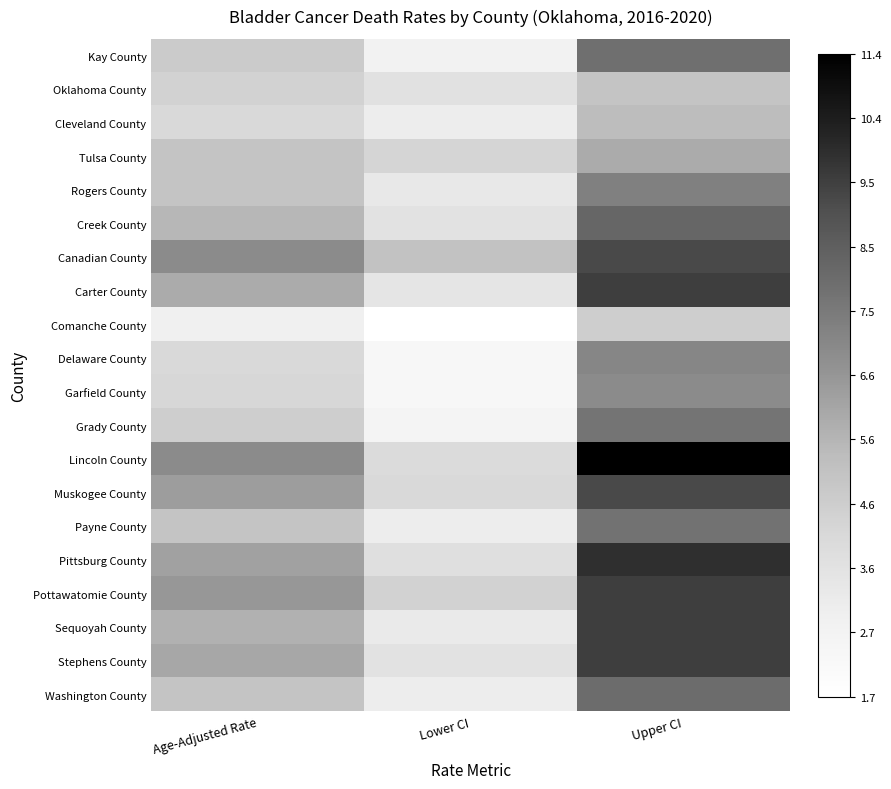

Reading left to right, transcribe all the data shown in this chart.

Kay County: Age-Adjusted Rate=0.3	Lower CI=0.1	Upper CI=0.6
Oklahoma County: Age-Adjusted Rate=0.3	Lower CI=0.2	Upper CI=0.3
Cleveland County: Age-Adjusted Rate=0.2	Lower CI=0.1	Upper CI=0.4
Tulsa County: Age-Adjusted Rate=0.3	Lower CI=0.3	Upper CI=0.4
Rogers County: Age-Adjusted Rate=0.3	Lower CI=0.2	Upper CI=0.6
Creek County: Age-Adjusted Rate=0.4	Lower CI=0.2	Upper CI=0.7
Canadian County: Age-Adjusted Rate=0.5	Lower CI=0.4	Upper CI=0.8
Carter County: Age-Adjusted Rate=0.4	Lower CI=0.2	Upper CI=0.8
Comanche County: Age-Adjusted Rate=0.1	Lower CI=0.0	Upper CI=0.3
Delaware County: Age-Adjusted Rate=0.2	Lower CI=0.1	Upper CI=0.6
Garfield County: Age-Adjusted Rate=0.3	Lower CI=0.1	Upper CI=0.5
Grady County: Age-Adjusted Rate=0.3	Lower CI=0.1	Upper CI=0.6
Lincoln County: Age-Adjusted Rate=0.5	Lower CI=0.2	Upper CI=1.0
Muskogee County: Age-Adjusted Rate=0.5	Lower CI=0.2	Upper CI=0.8
Payne County: Age-Adjusted Rate=0.3	Lower CI=0.1	Upper CI=0.6
Pittsburg County: Age-Adjusted Rate=0.5	Lower CI=0.2	Upper CI=0.8
Pottawatomie County: Age-Adjusted Rate=0.5	Lower CI=0.3	Upper CI=0.8
Sequoyah County: Age-Adjusted Rate=0.4	Lower CI=0.2	Upper CI=0.8
Stephens County: Age-Adjusted Rate=0.4	Lower CI=0.2	Upper CI=0.8
Washington County: Age-Adjusted Rate=0.3	Lower CI=0.1	Upper CI=0.6